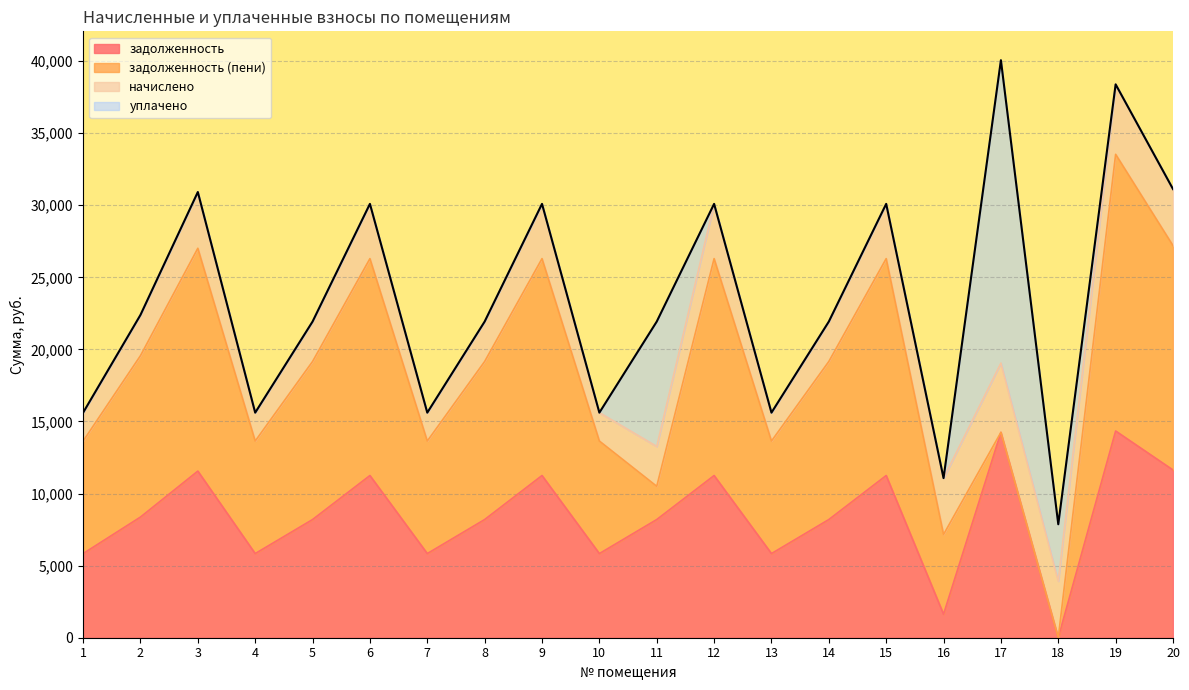

Reading left to right, extract all data points from this chart.

задолженность: 1=5836.8	2=8371.2	3=11558.4	4=5836.8	5=8198.4	6=11251.2	7=5836.8	8=8198.4	9=11251.2	10=5836.8	11=8198.4	12=11251.2	13=5836.8	14=8198.4	15=11251.2	16=1628.1	17=14246.4	18=0.0	19=14340.8	20=11635.2
задолженность (пени): 1=7806.7	2=11196.5	3=15459.4	4=7806.7	5=10965.4	6=15048.5	7=7806.7	8=10965.4	9=15048.5	10=7806.7	11=2305.8	12=15048.5	13=7806.7	14=10965.4	15=15048.5	16=5535.5	17=0.0	18=0.0	19=19194.3	20=15562.1
начислено: 1=1969.9	2=2825.3	3=3901.0	4=1969.9	5=2767.0	6=3797.3	7=1969.9	8=2767.0	9=3797.3	10=1969.9	11=2767.0	12=3797.3	13=1969.9	14=2767.0	15=3797.3	16=3907.4	17=4808.2	18=3926.9	19=4853.5	20=3926.9
уплачено: 1=0.0	2=0.0	3=0.0	4=0.0	5=0.0	6=0.0	7=0.0	8=0.0	9=0.0	10=0.0	11=8659.6	12=0.0	13=0.0	14=0.0	15=0.0	16=0.0	17=21009.2	18=3944.0	19=0.0	20=0.0